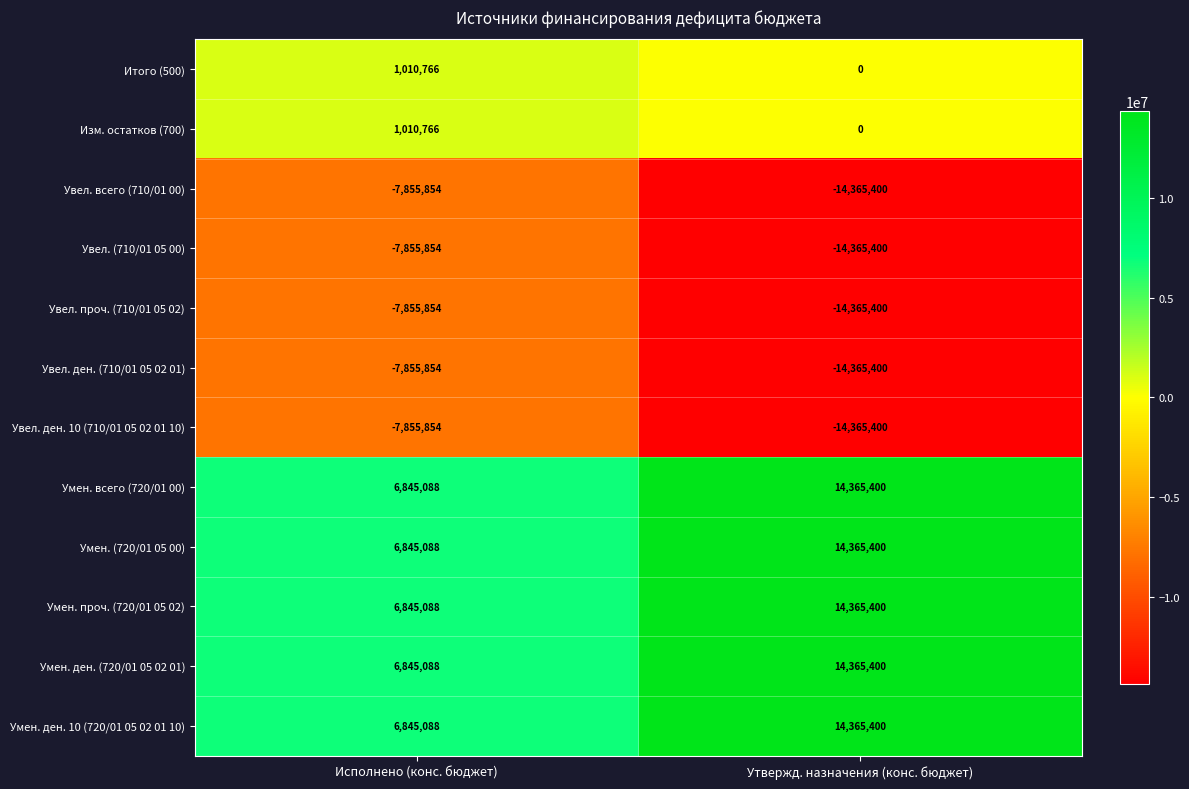

True or false: Увел. проч. (710/01 05 02) has a value of -1708534 at Исполнено (конс. бюджет).

False